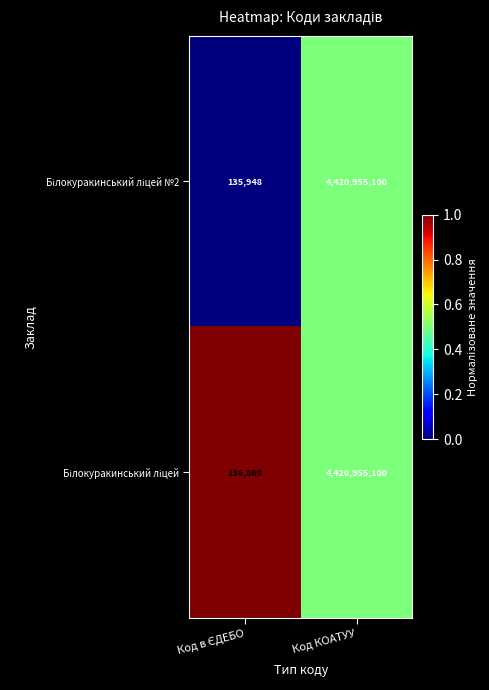

At which category is the sum across all series the highest?

Код КОАТУУ